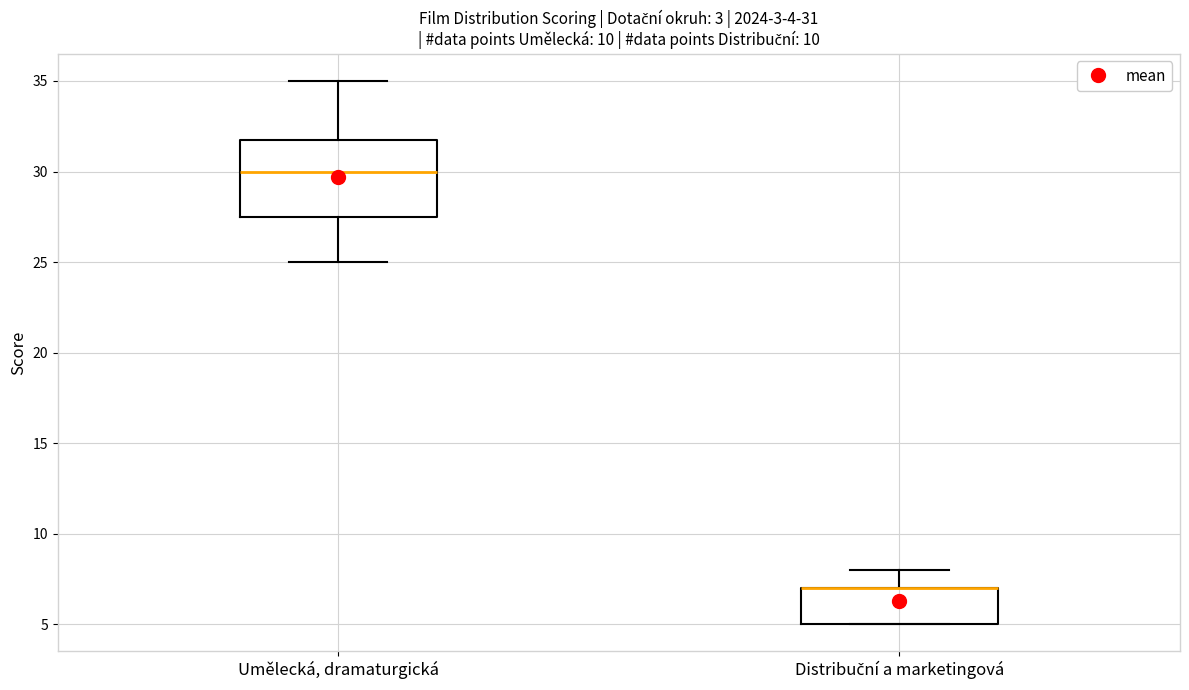

Comparing the boxes themselves (not the whiskers), which one is the tallest?

Umělecká, dramaturgická